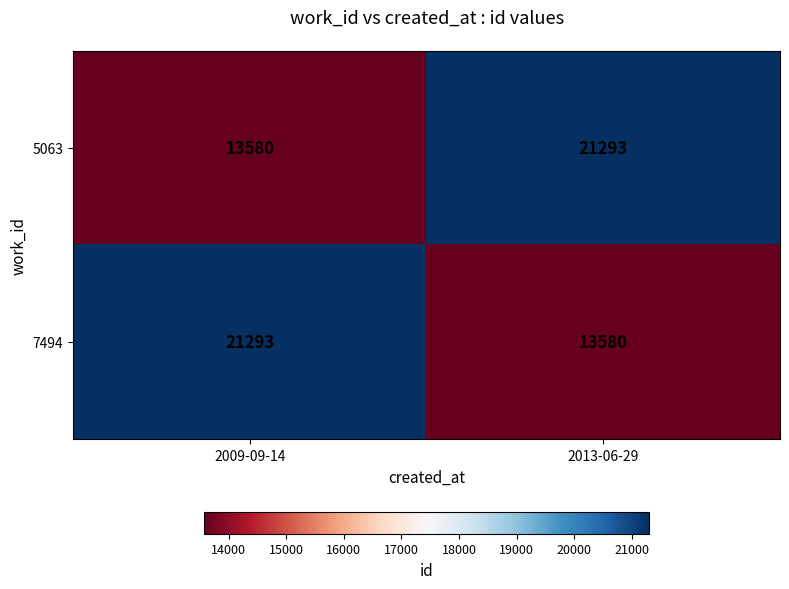

What is the smallest value displayed?

13580